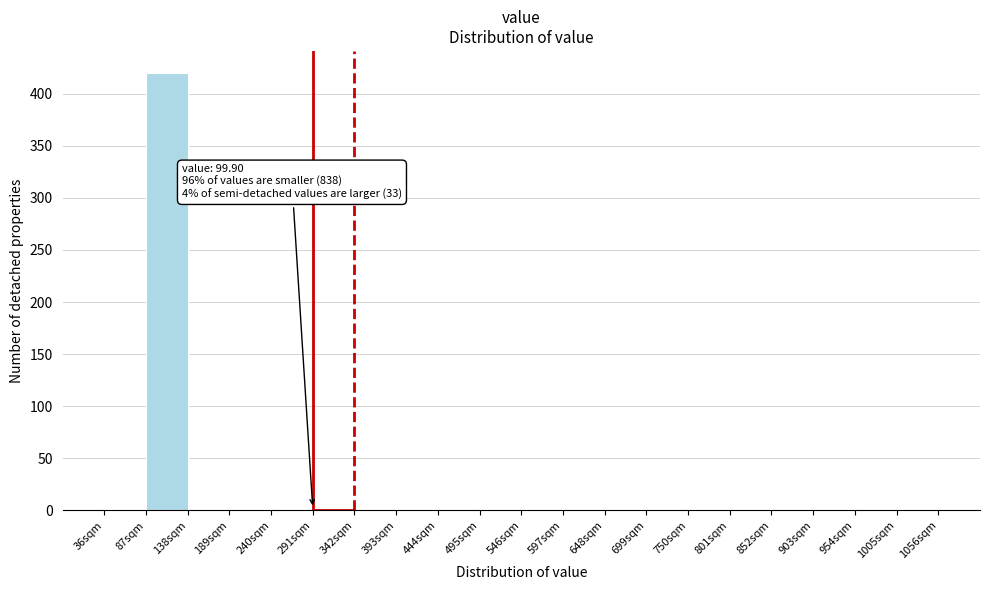

Which range on the x-axis has the tallest bar?

87 to 138